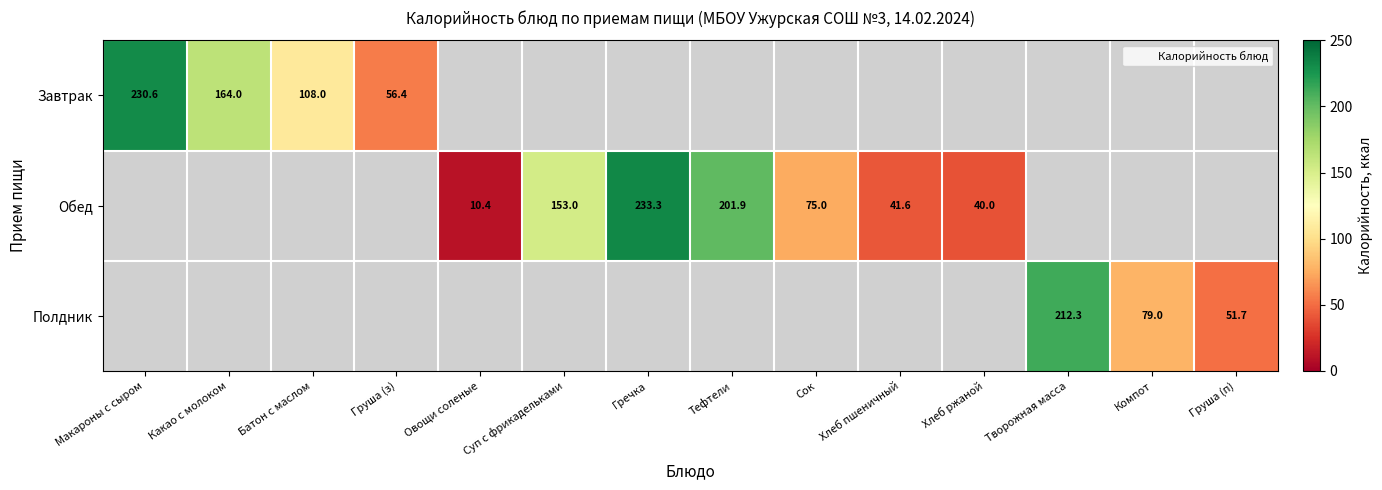

Which has a higher value, Тефтели or Гречка?

Гречка